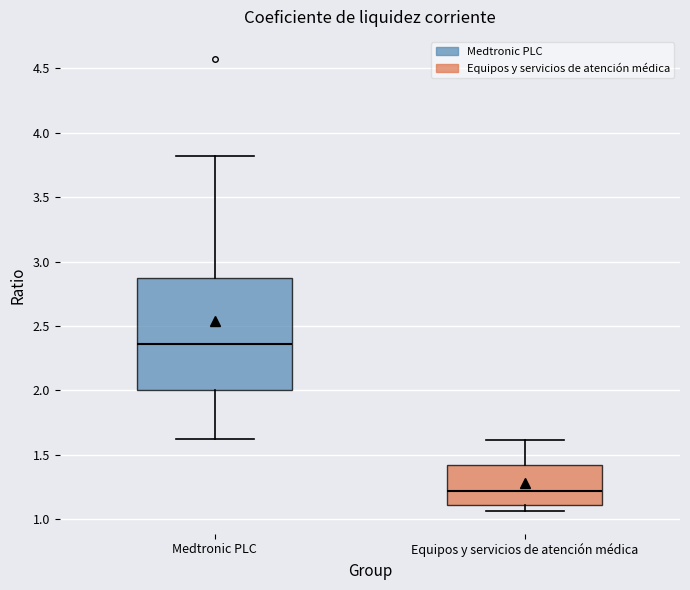

Where does the median line of the box for Medtronic PLC sit on the y-axis? The values are not printed on the chart, so give them approximately, as read against the axis.

2.35